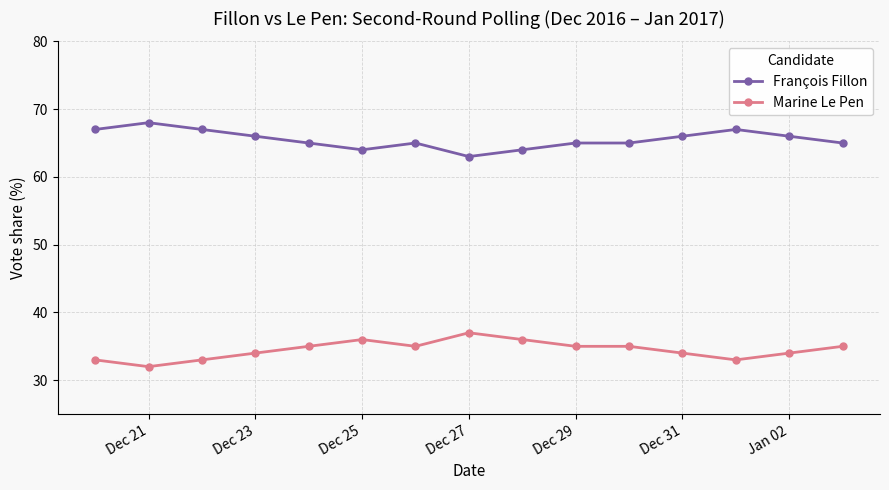

Rank the series by their average value, from lowest to highest.

Marine Le Pen, François Fillon